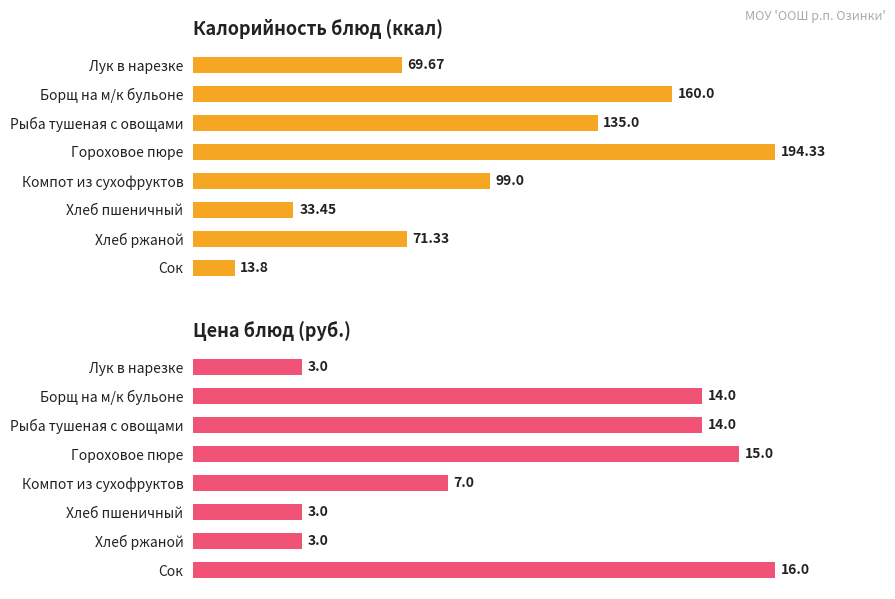

Reading left to right, what are all the values shown in this chart?

Калорийность блюд (ккал): 0=69.7	1=160.0	2=135.0	3=194.3	4=99.0	5=33.5	6=71.3	7=13.8
Цена блюд (руб.): 0=3.0	1=14.0	2=14.0	3=15.0	4=7.0	5=3.0	6=3.0	7=16.0